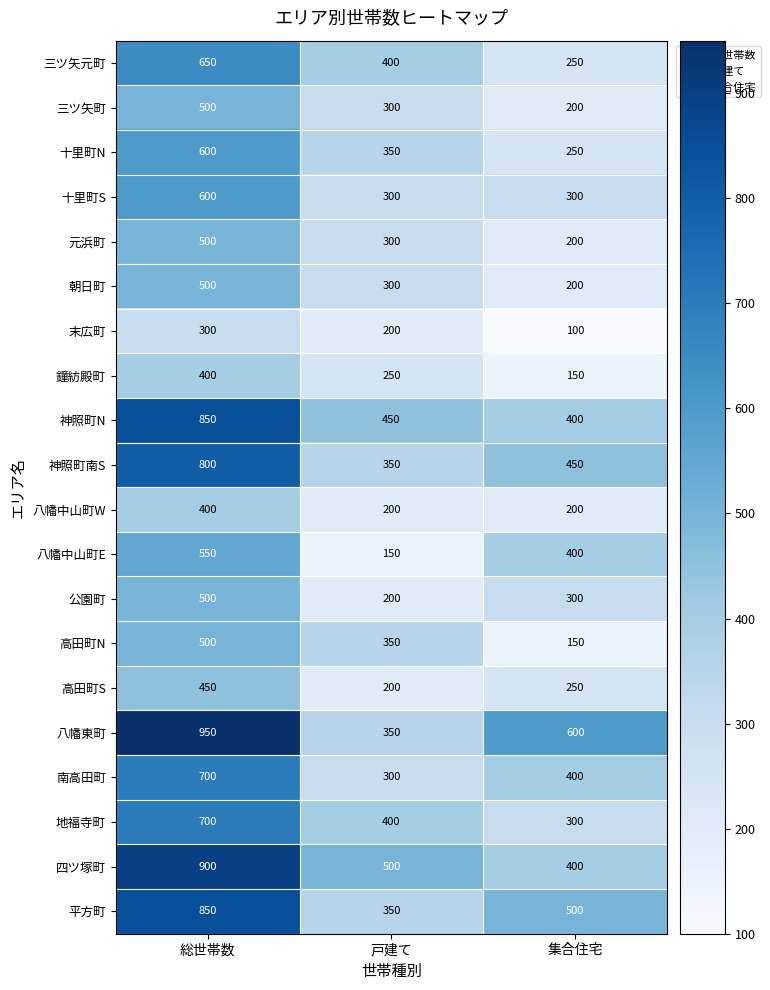

Which series has the widest spread of values?

八幡東町